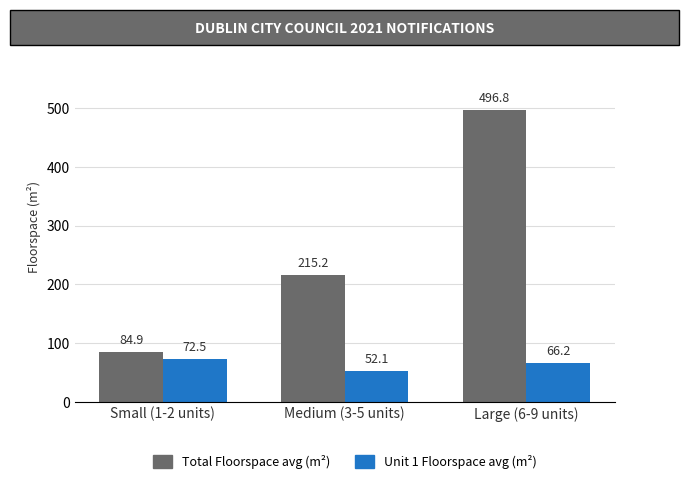

How many distinct data groups are displayed?

2